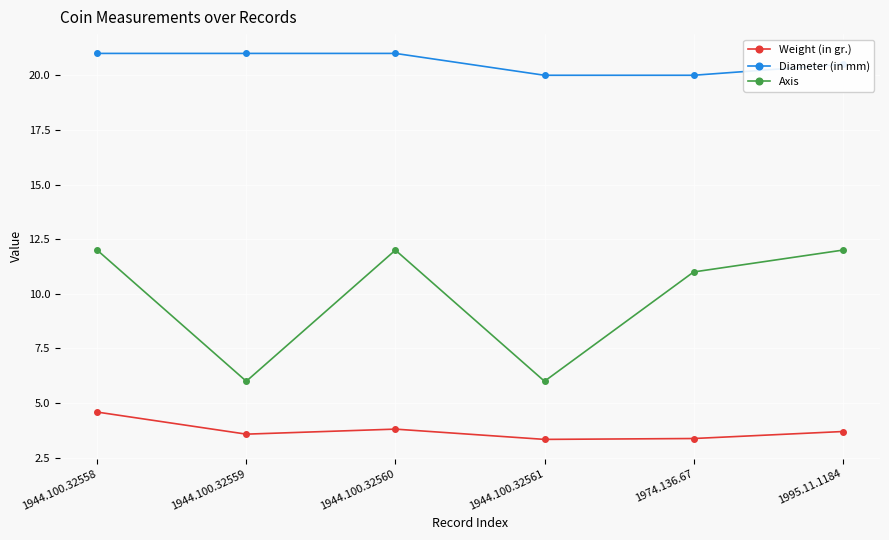

What is the total value across all series at 1944.100.32559?

30.6